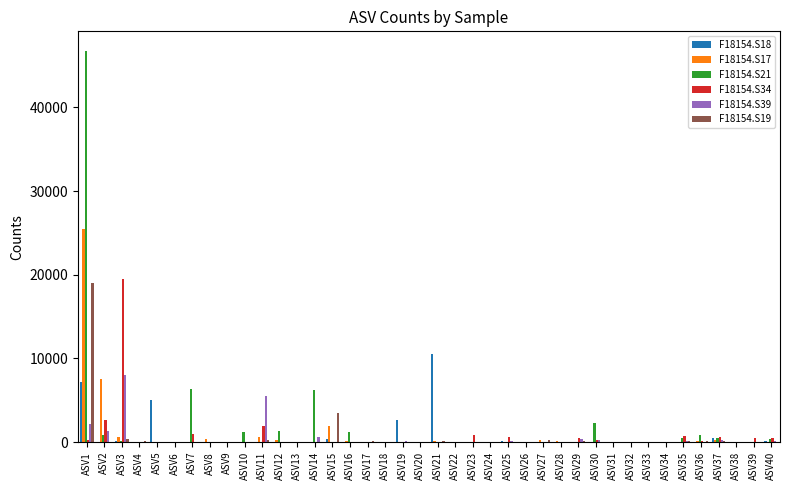

The F18154.S19 series shows -5981 at ASV30. True or false?

False